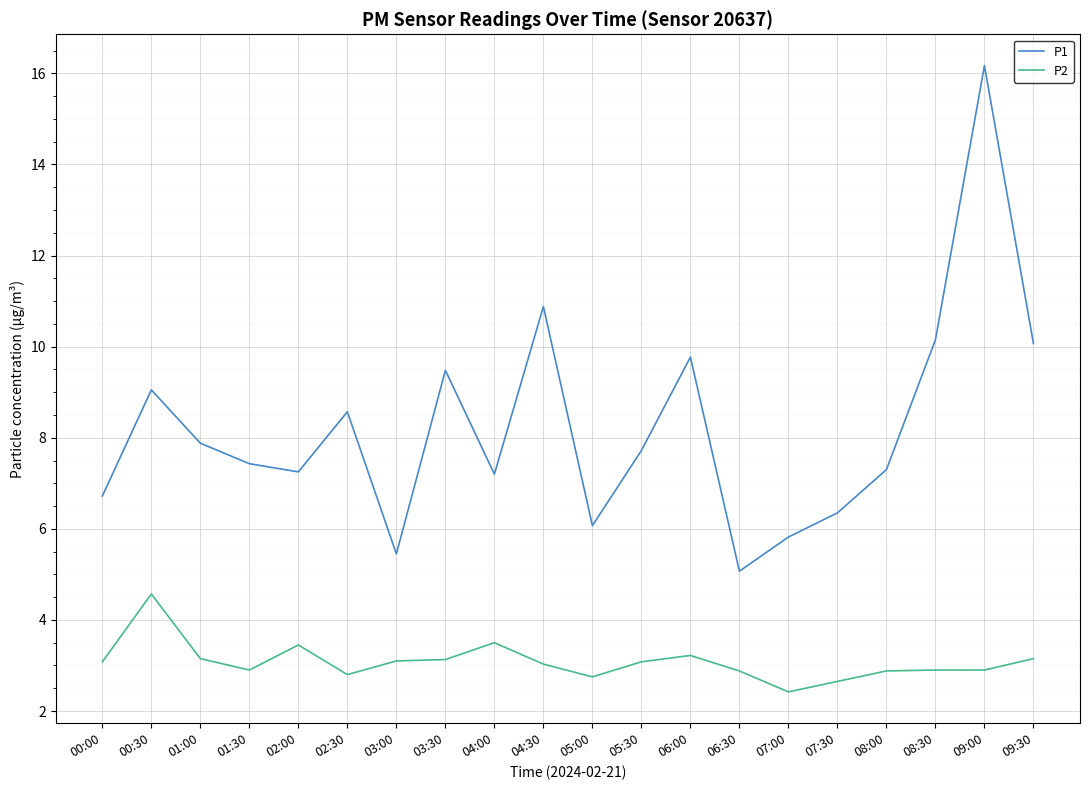

What is the sum of all P2 values?

61.5